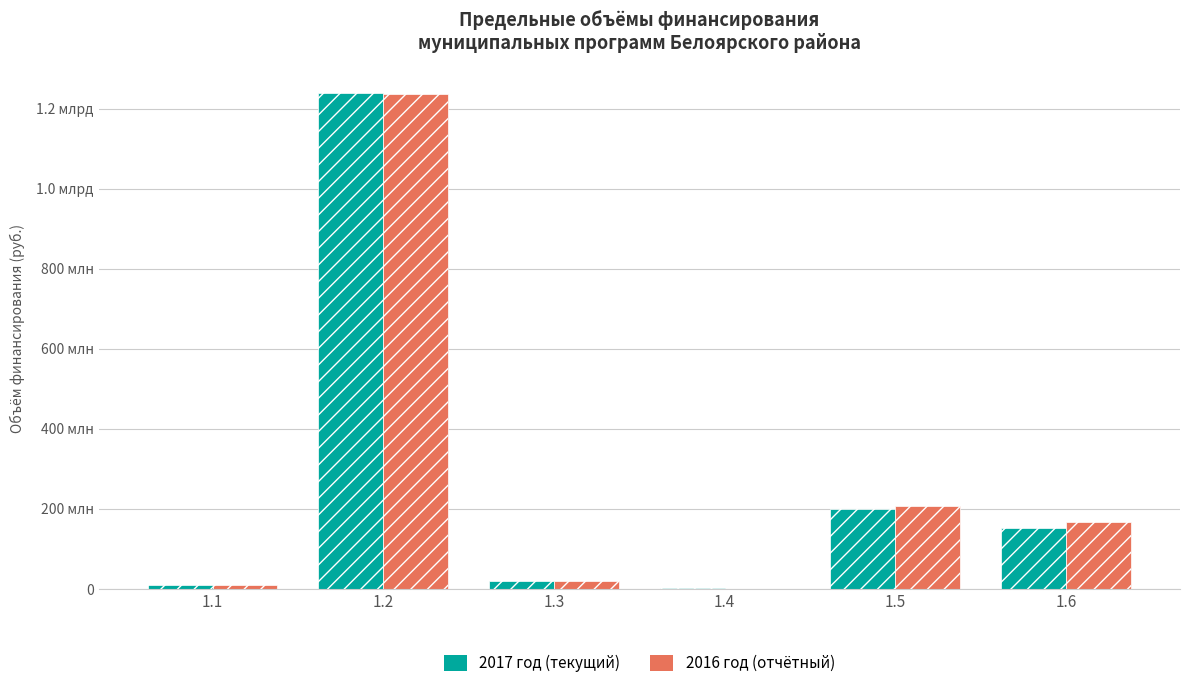

What is the value of the 2017 год (текущий) bar at the 6th from the left?

153109814.5